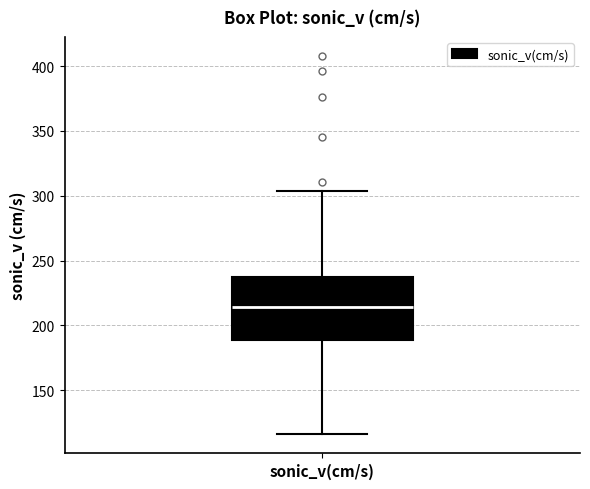

Transcribe this box plot: give where the median line is, the range the box spans, and where the two whiskers end, as read against the y-axis. The values are not printed on the chart, so give them approximately, as read against the axis.

median 215, box 190 to 235, whiskers 115 to 305